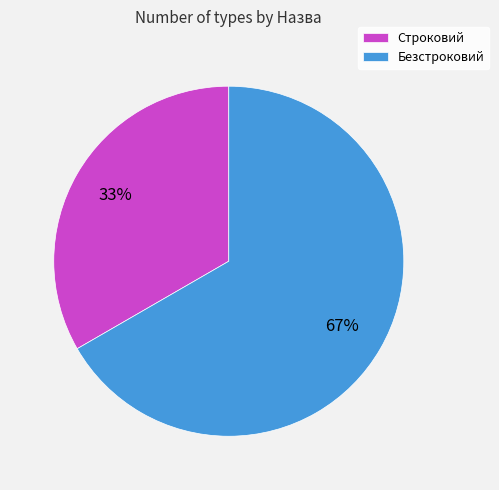

The Безстроковий slice represents 59% of the pie. True or false?

False